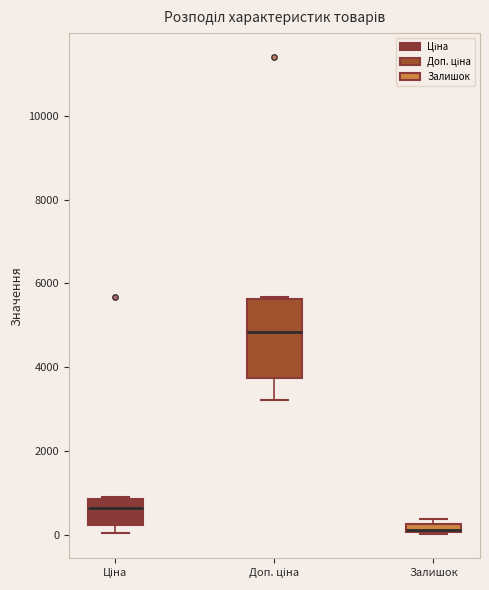

Which box is the tallest, from its lower edge to its upper edge?

Доп. ціна